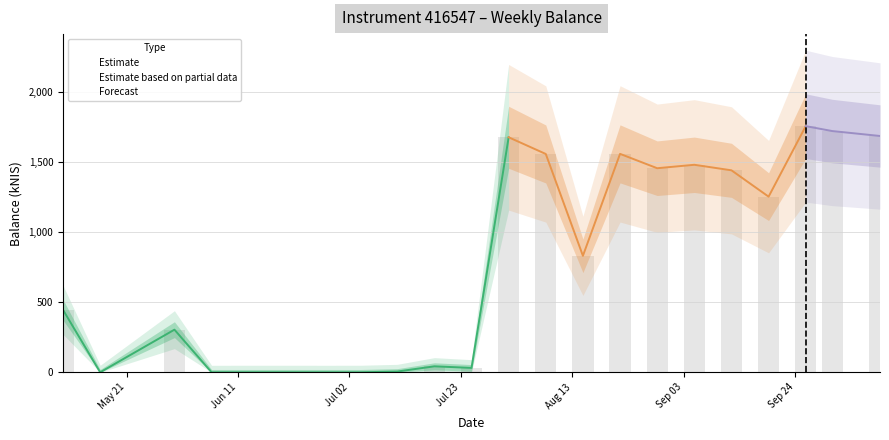

What is the ratio of the value at 2024-10-10 to the value at 2024-08-01?

1.0